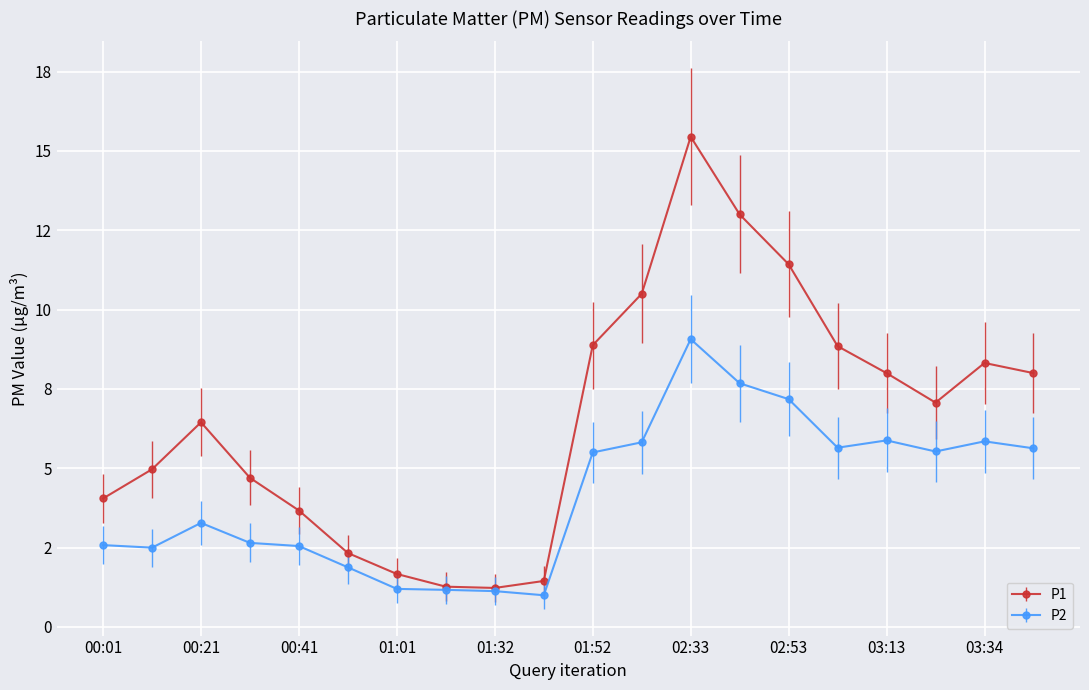

What are all the series names shown in the legend?

P1, P2